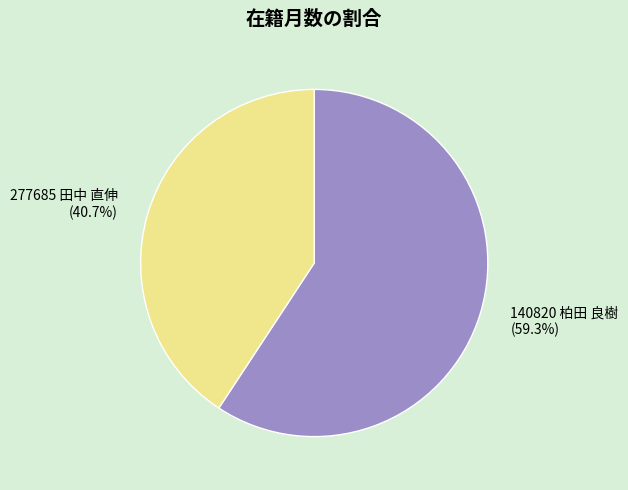

Does any single category account for the majority?

Yes